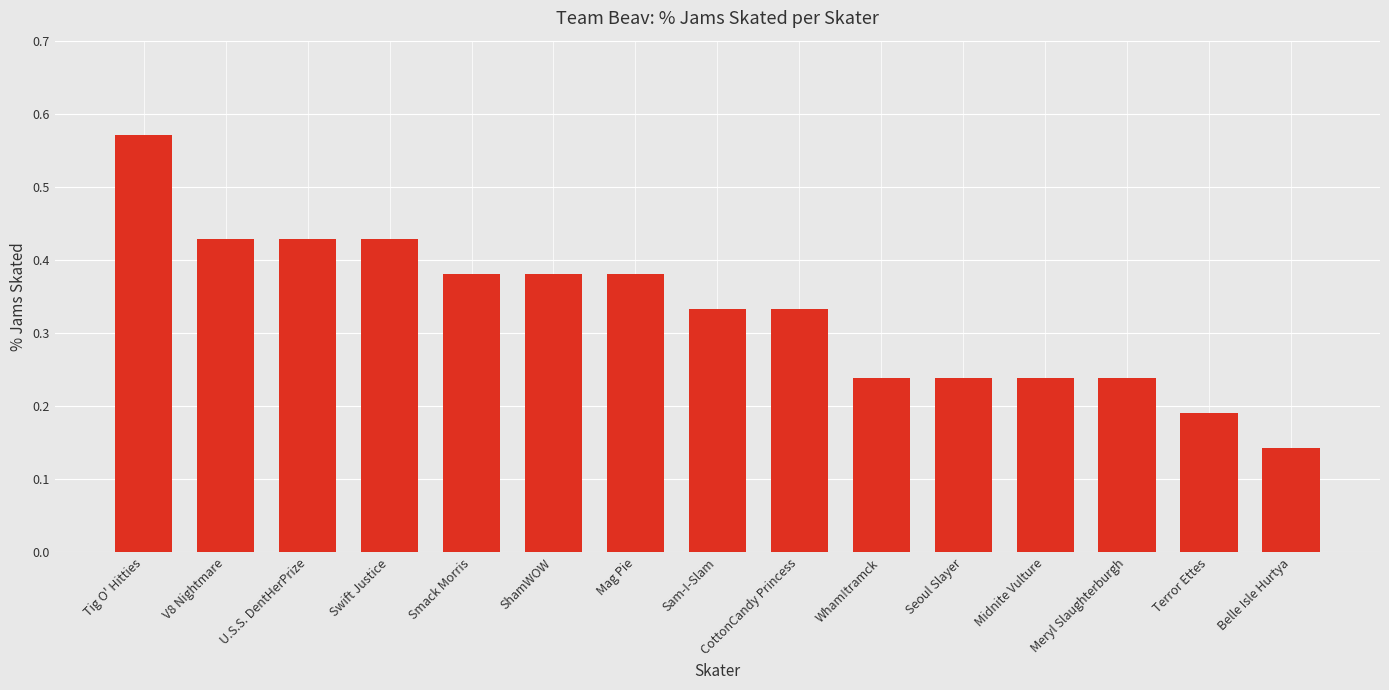

The value at Swift Justice is 0.6. True or false?

False